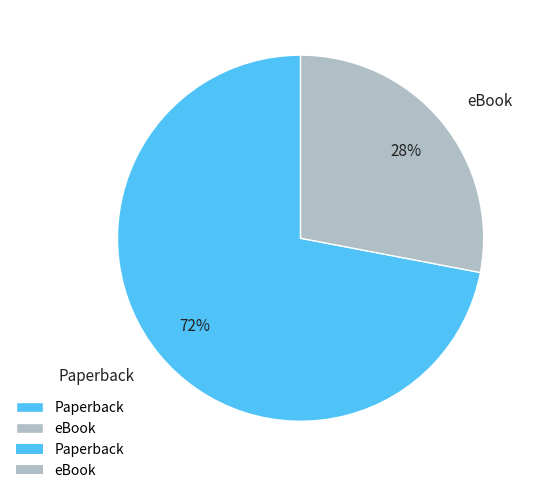

What is the ratio of the value at Paperback to the value at eBook?

2.6